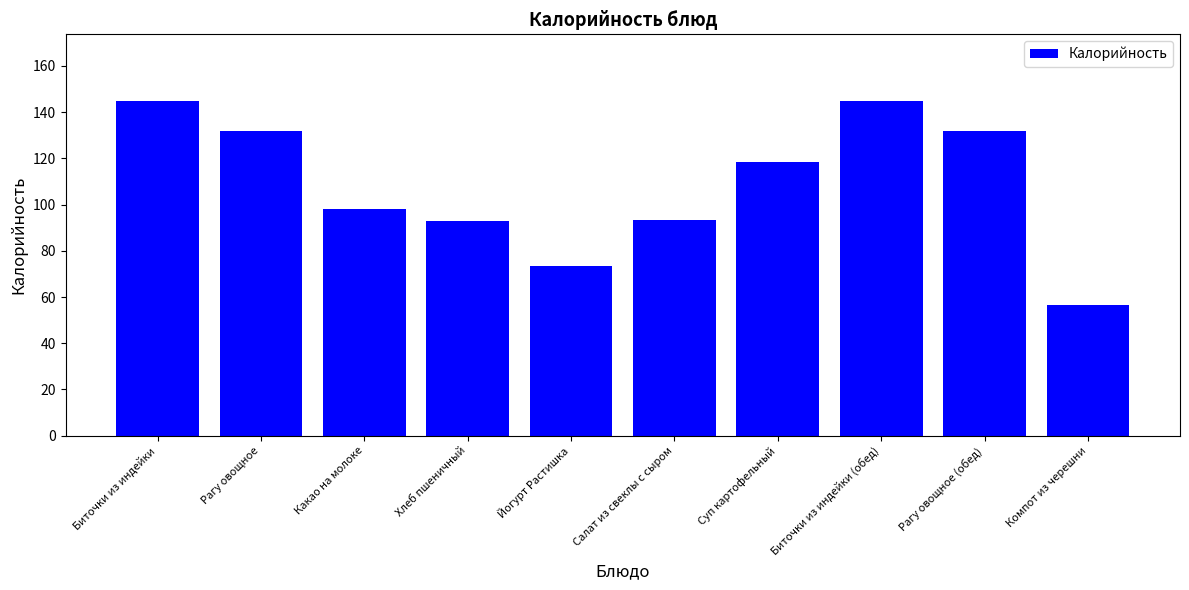

What is the smallest value displayed?

56.4